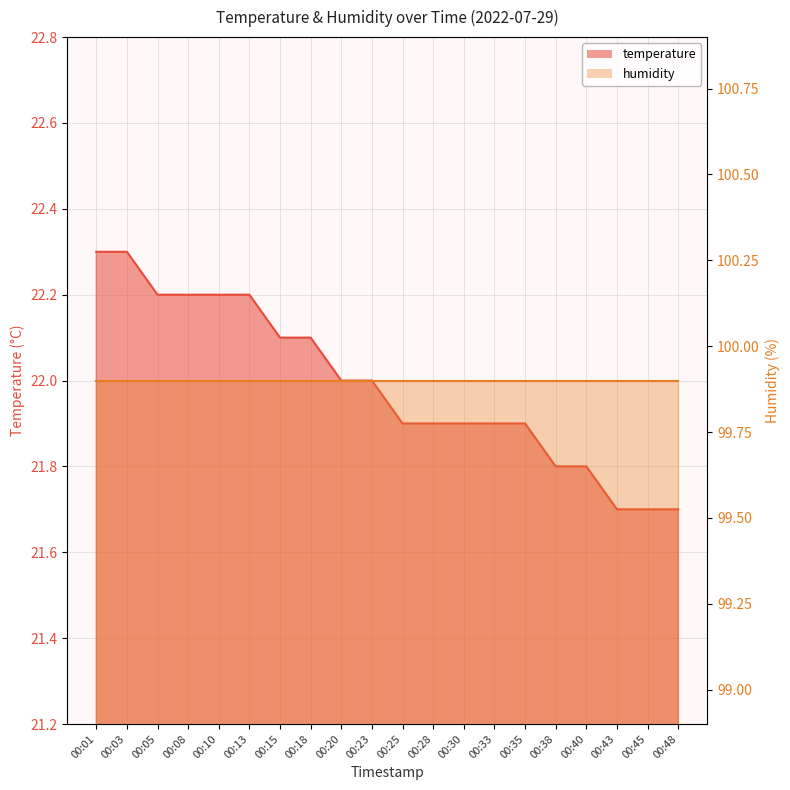

What is the average value of the temperature_line series?

22.0